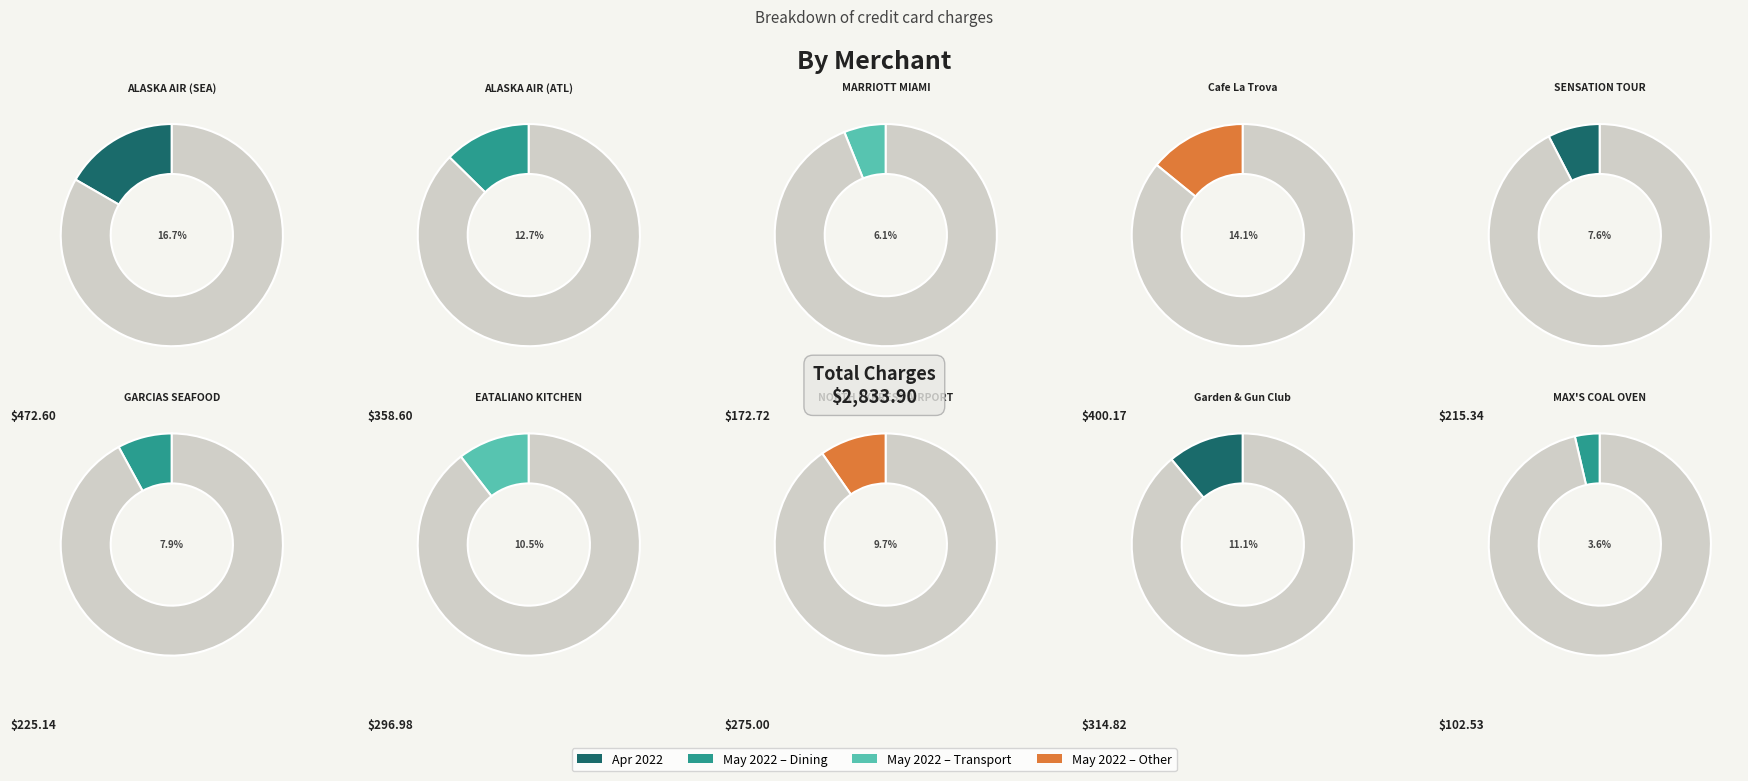

Does ALASKA AIR (SEA) account for over 50% of the chart?

No